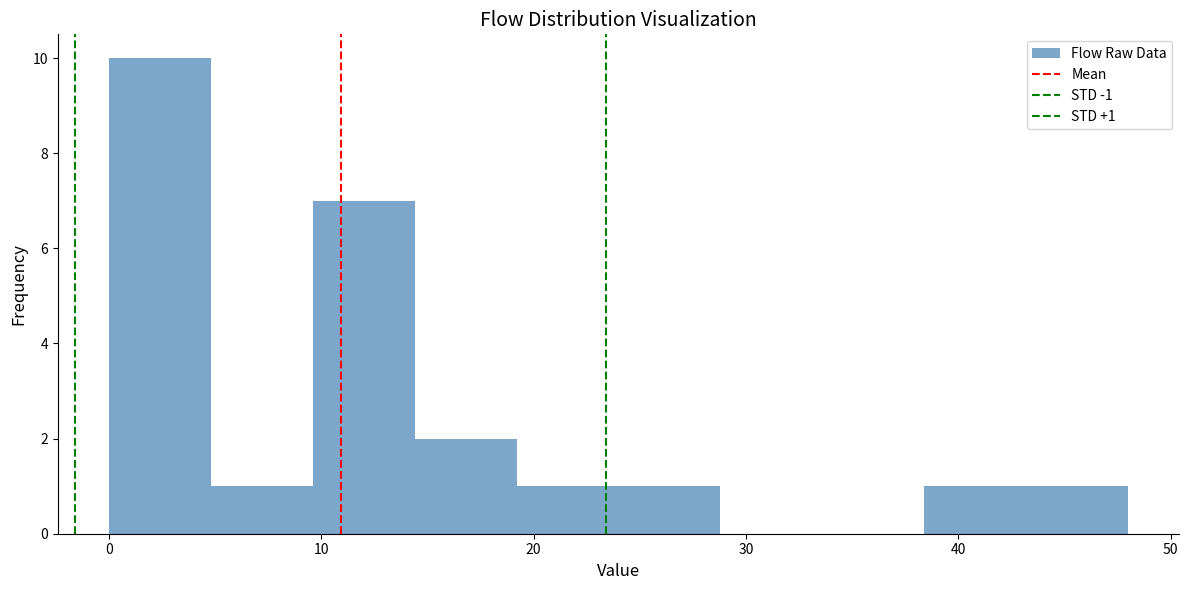

Over which range of the x-axis is the bar tallest?

0.0 to 4.8